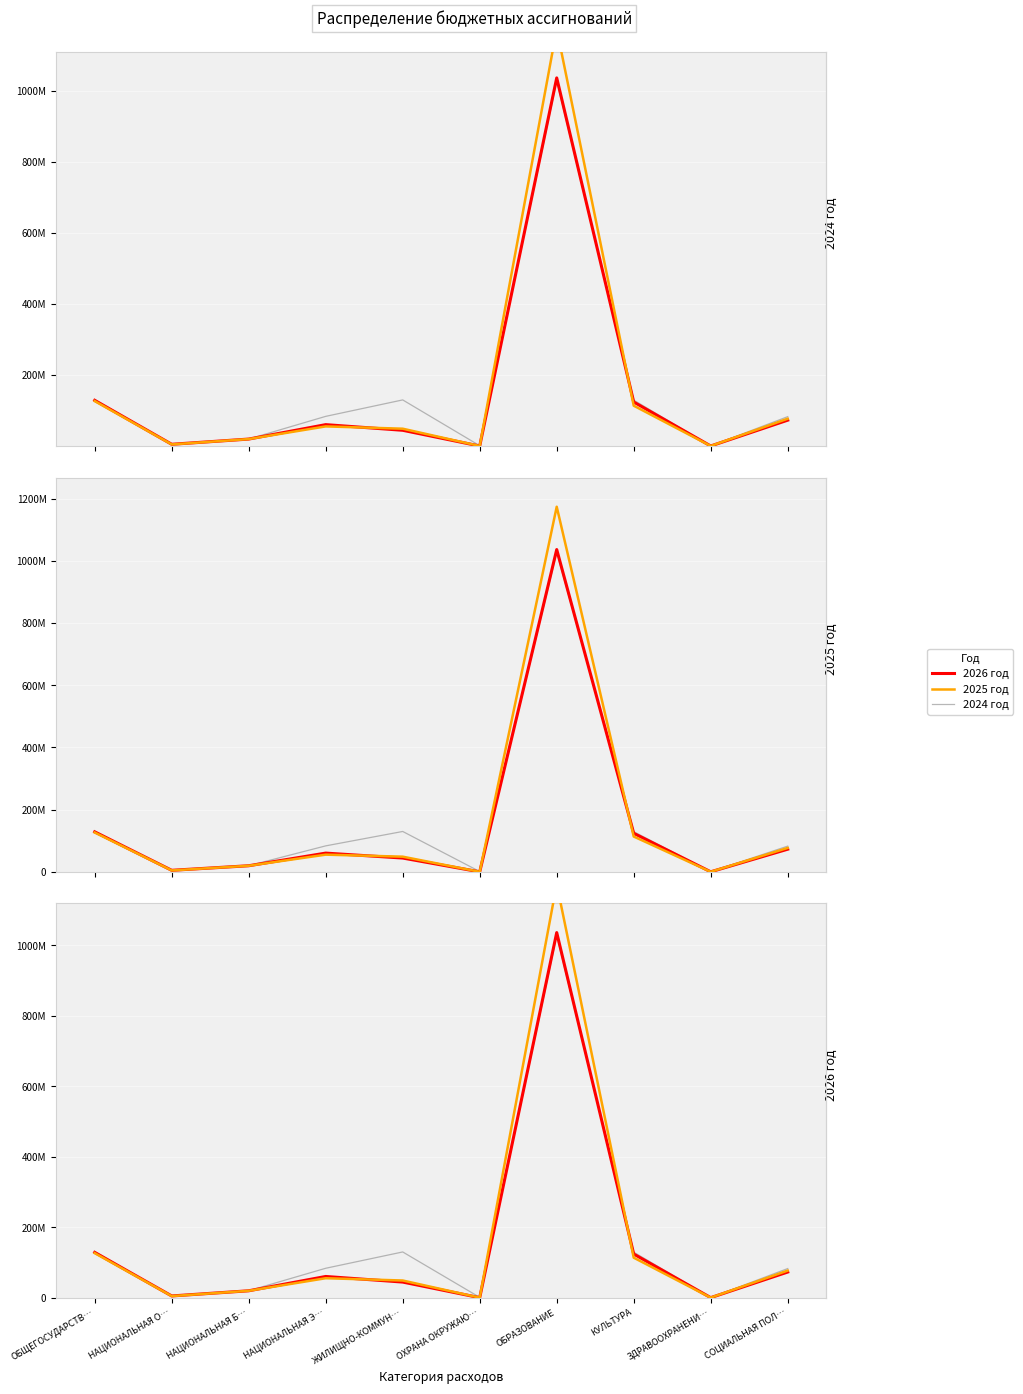

What are all the series names shown in the legend?

2024 год, 2026 год, 2025 год